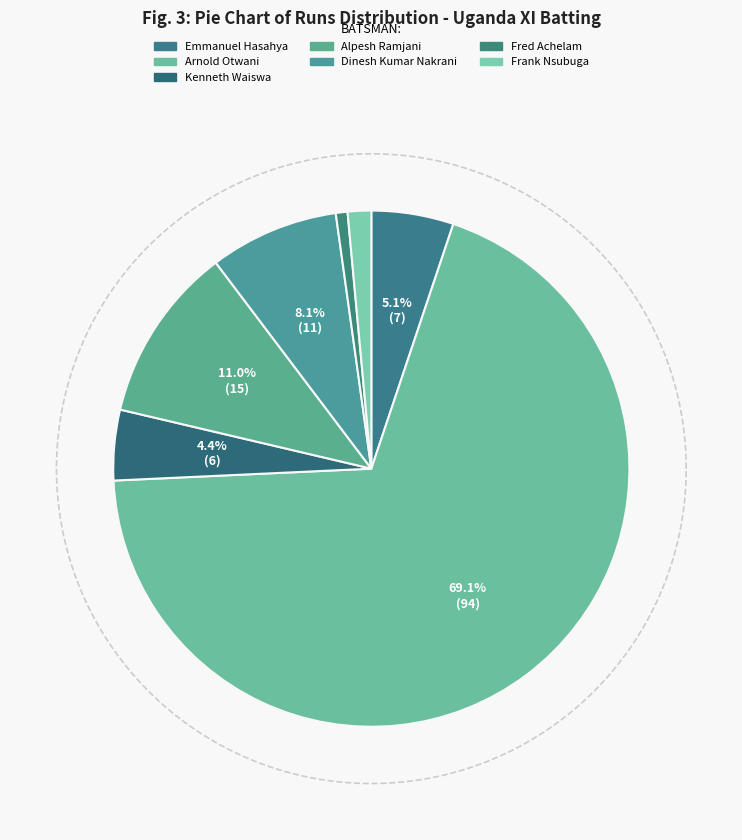

Is there a majority slice in this chart?

Yes